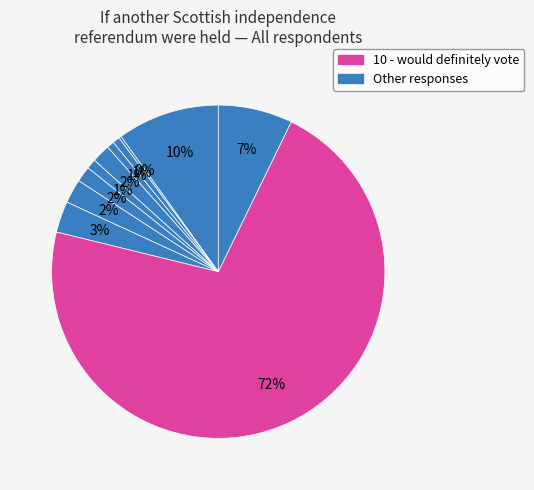

Which slice represents more than half of the pie?

10 - would definitely vote